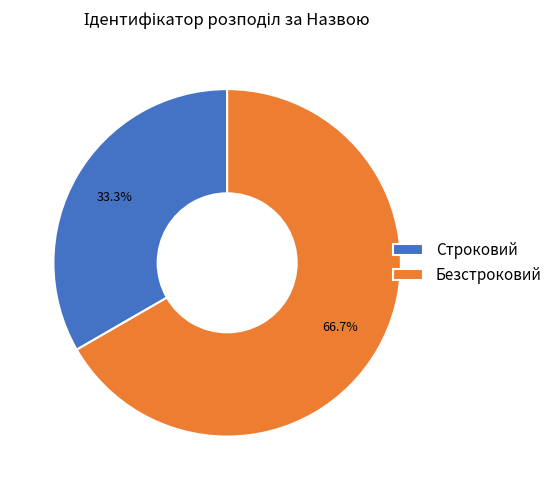

Approximately how many times larger is the value at Безстроковий compared to Строковий?

2.0